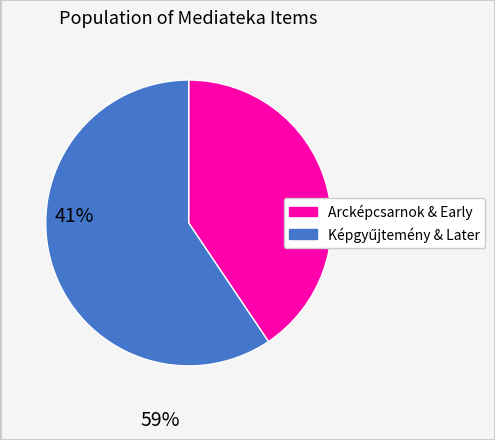

The Arcképcsarnok & Early slice represents 27% of the pie. True or false?

False